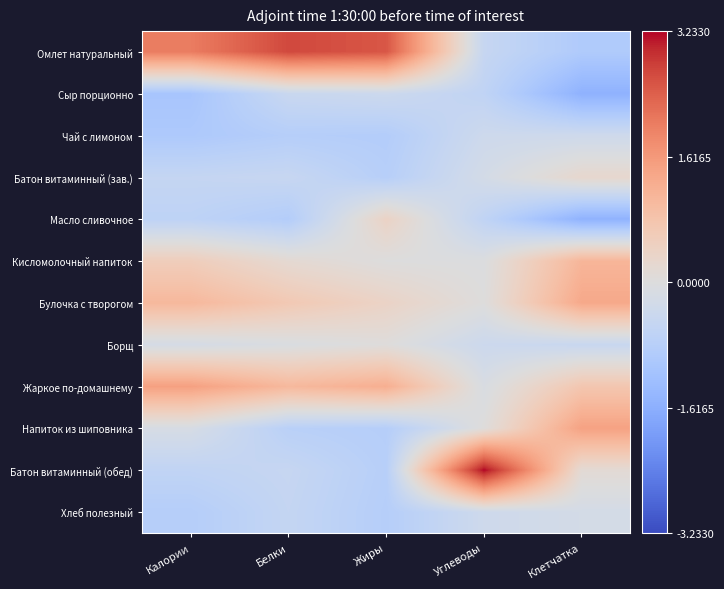

Reading left to right, extract all data points from this chart.

Омлет натуральный: Калории=2.0	Белки=2.7	Жиры=2.5	Углеводы=-0.5	Клетчатка=-1.0
Сыр порционно: Калории=-1.1	Белки=-0.5	Жиры=-0.4	Углеводы=-0.6	Клетчатка=-1.6
Чай с лимоном: Калории=-1.0	Белки=-0.8	Жиры=-0.9	Углеводы=-0.4	Клетчатка=-0.3
Батон витаминный (зав.): Калории=-0.5	Белки=-0.5	Жиры=-0.8	Углеводы=-0.2	Клетчатка=0.3
Масло сливочное: Калории=-0.7	Белки=-0.9	Жиры=0.4	Углеводы=-0.6	Клетчатка=-1.5
Кисломолочный напиток: Калории=0.6	Белки=0.2	Жиры=-0.0	Углеводы=-0.0	Клетчатка=1.1
Булочка с творогом: Калории=1.1	Белки=0.7	Жиры=0.4	Углеводы=0.0	Клетчатка=1.4
Борщ: Калории=-0.2	Белки=-0.1	Жиры=0.0	Углеводы=-0.4	Клетчатка=-0.5
Жаркое по-домашнему: Калории=1.5	Белки=1.1	Жиры=1.2	Углеводы=-0.1	Клетчатка=0.7
Напиток из шиповника: Калории=-0.2	Белки=-0.8	Жиры=-0.8	Углеводы=0.0	Клетчатка=1.5
Батон витаминный (обед): Калории=-0.6	Белки=-0.5	Жиры=-0.8	Углеводы=3.2	Клетчатка=0.1
Хлеб полезный: Калории=-0.9	Белки=-0.6	Жиры=-0.8	Углеводы=-0.3	Клетчатка=-0.2